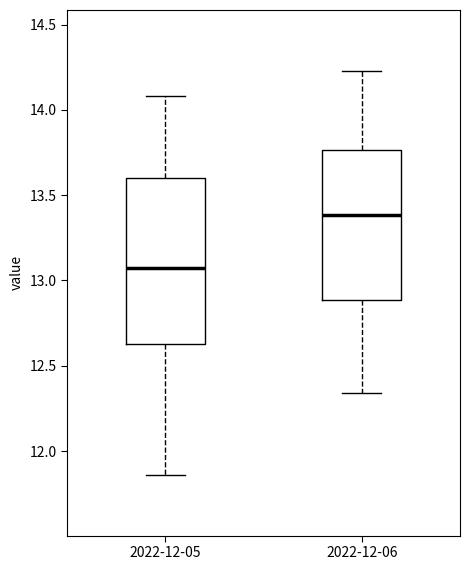

Reading left to right, transcribe this box plot: for each box, give where its median line is, the range the box spans, and where its two whiskers end, as read against the y-axis. The values are not printed on the chart, so give them approximately, as read against the axis.

2022-12-05: median 13.10, box 12.65 to 13.60, whiskers 11.85 to 14.10
2022-12-06: median 13.40, box 12.90 to 13.75, whiskers 12.35 to 14.25